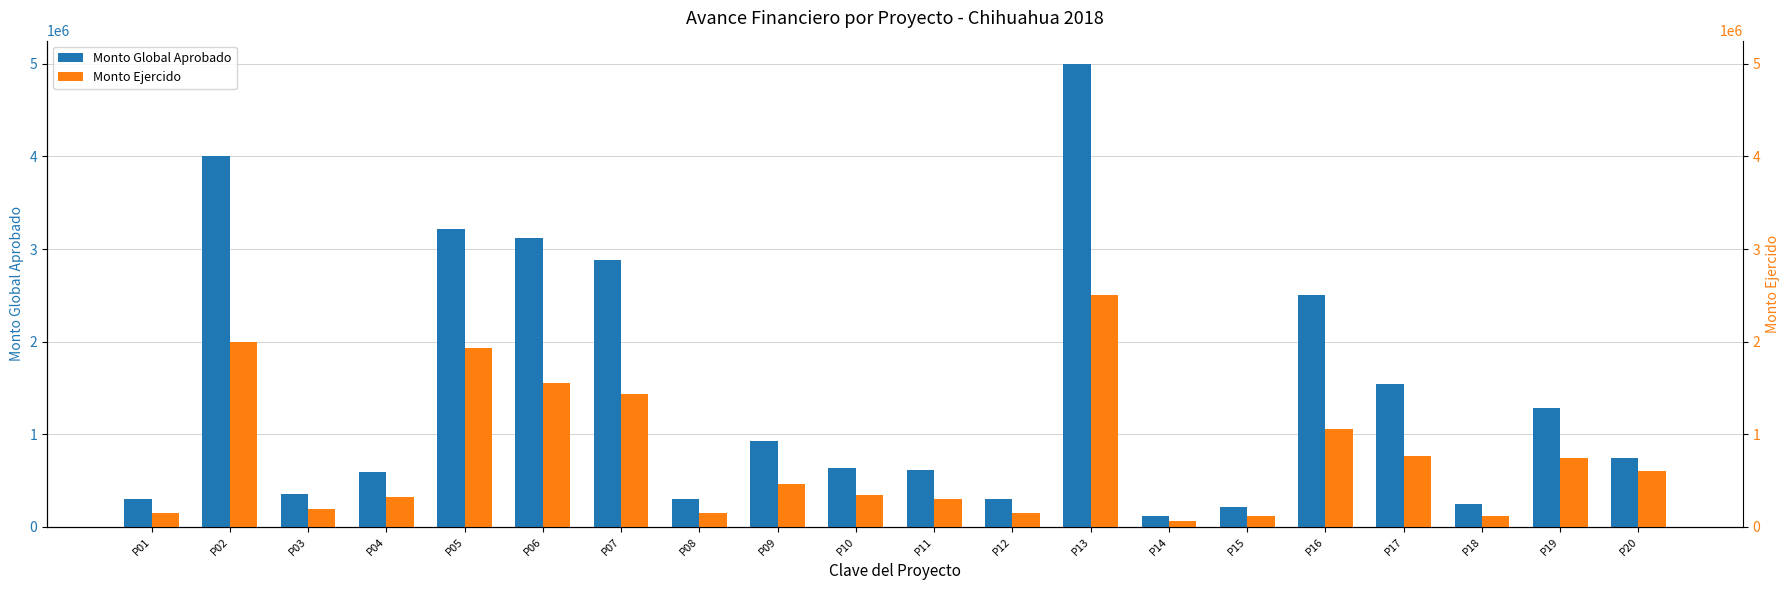

Does the chart contain stacked bars?

No